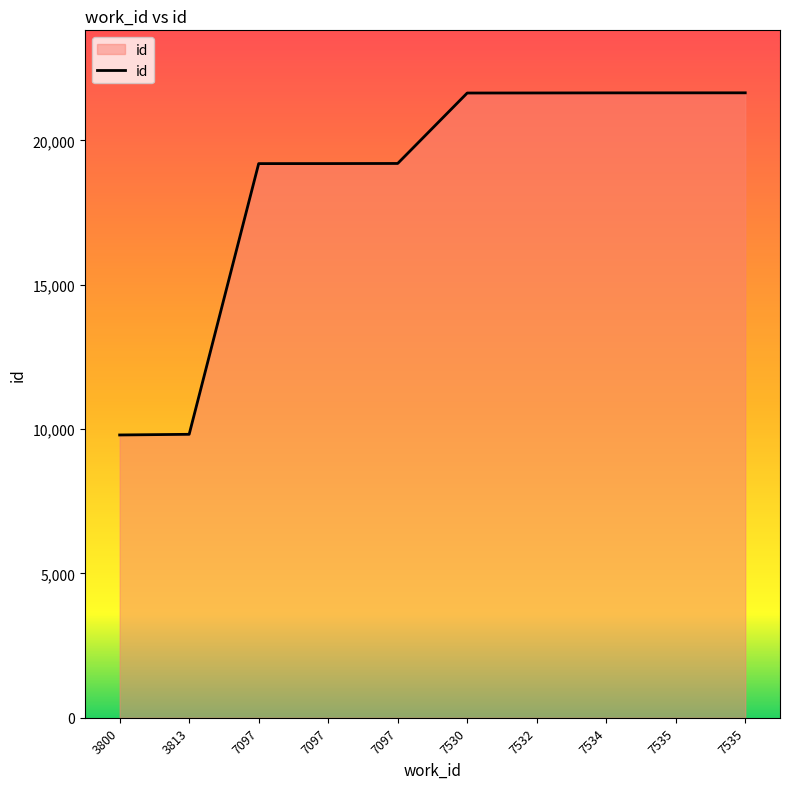

The value at 7097 is 7170. True or false?

False